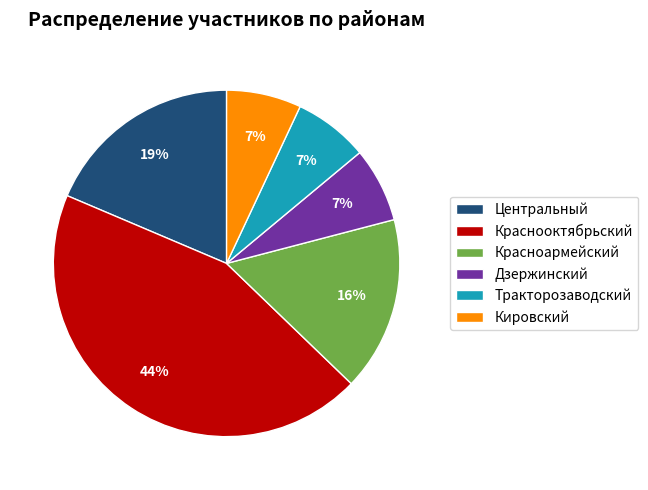

Is there a majority slice in this chart?

No